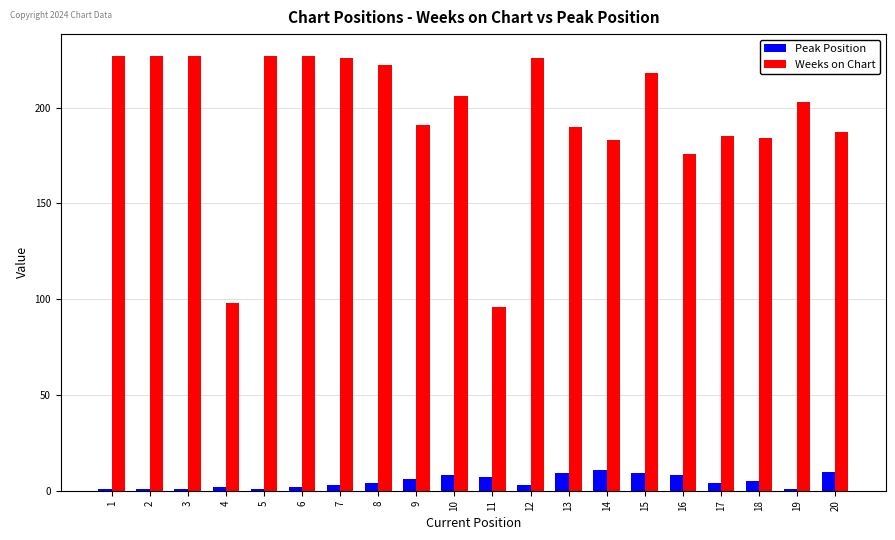

What is the spread (max minus min) of values at 4?

96